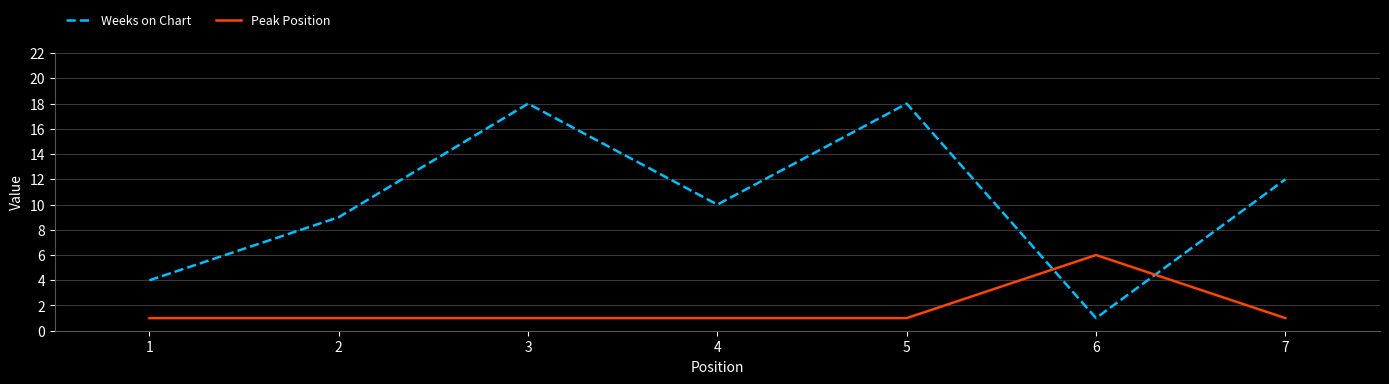

What are all the series names shown in the legend?

Weeks on Chart, Peak Position